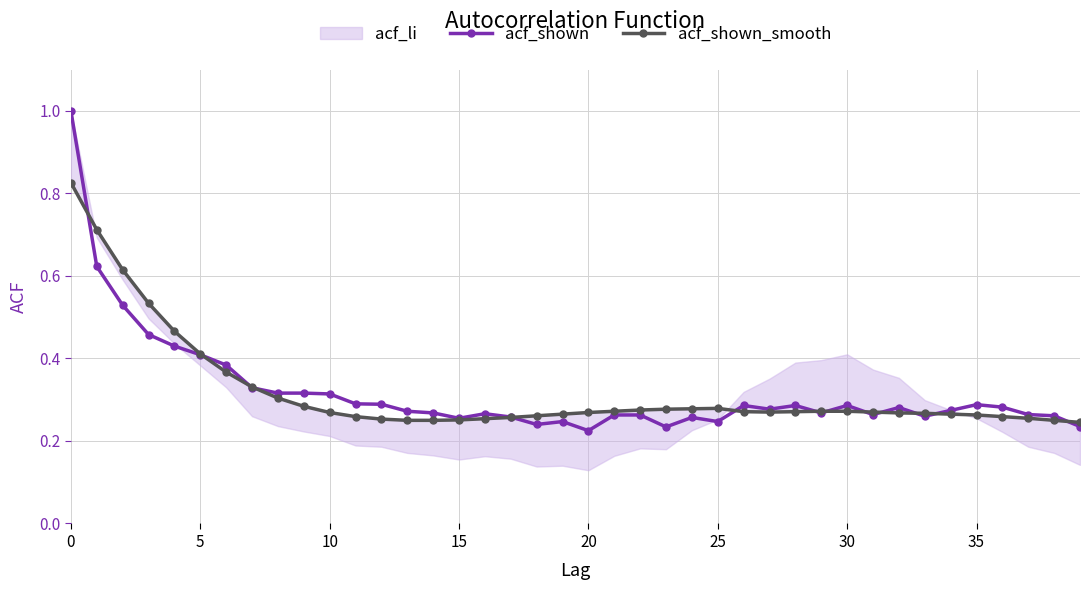

What is the greatest value displayed?

1.0